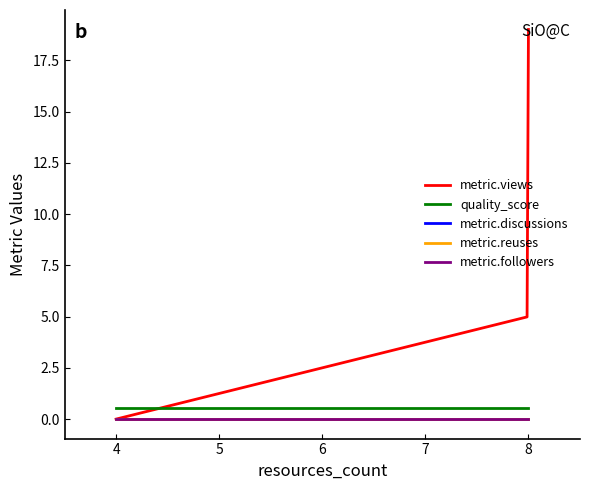

Does the chart have visible grid lines?

No